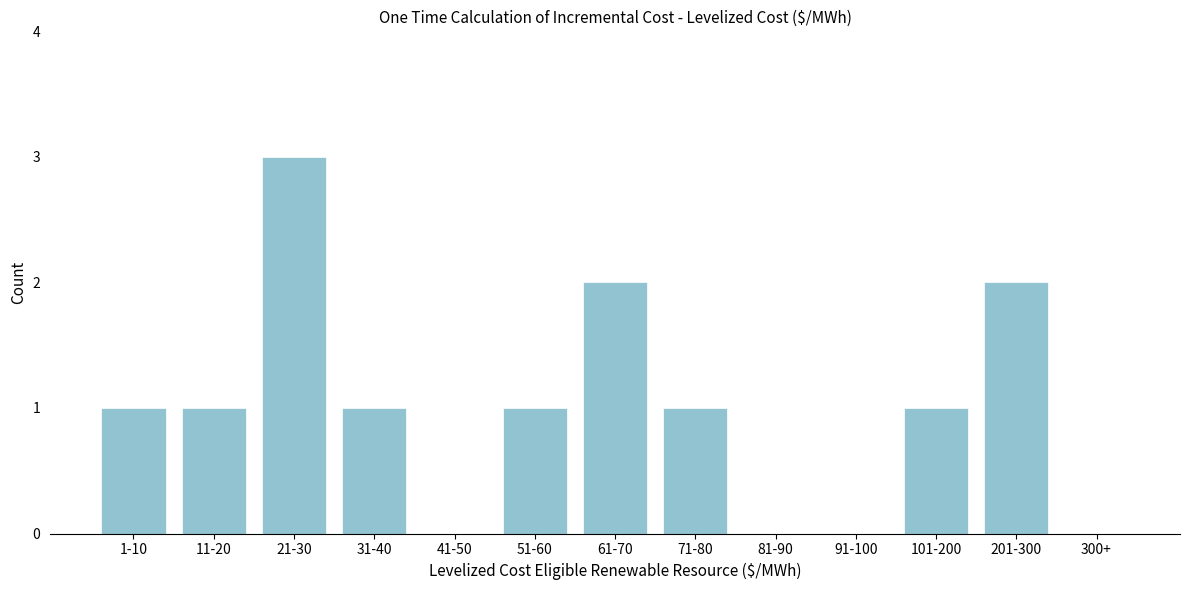

Reading right to left, extract all data points from this chart.

300+=0	201-300=2	101-200=1	91-100=0	81-90=0	71-80=1	61-70=2	51-60=1	41-50=0	31-40=1	21-30=3	11-20=1	1-10=1